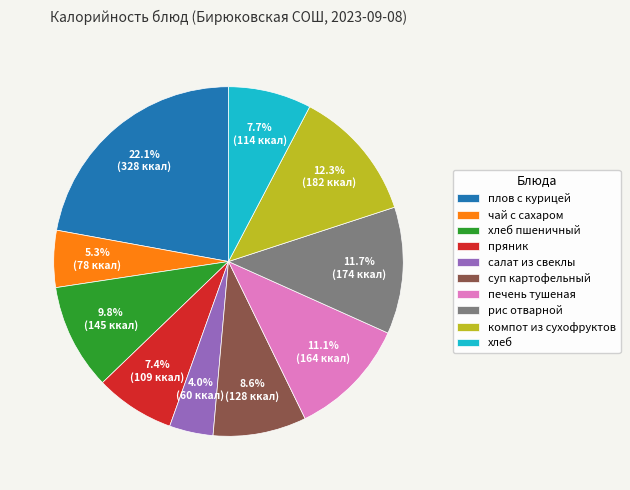

To the nearest percent, what is the average slice percentage?

10%